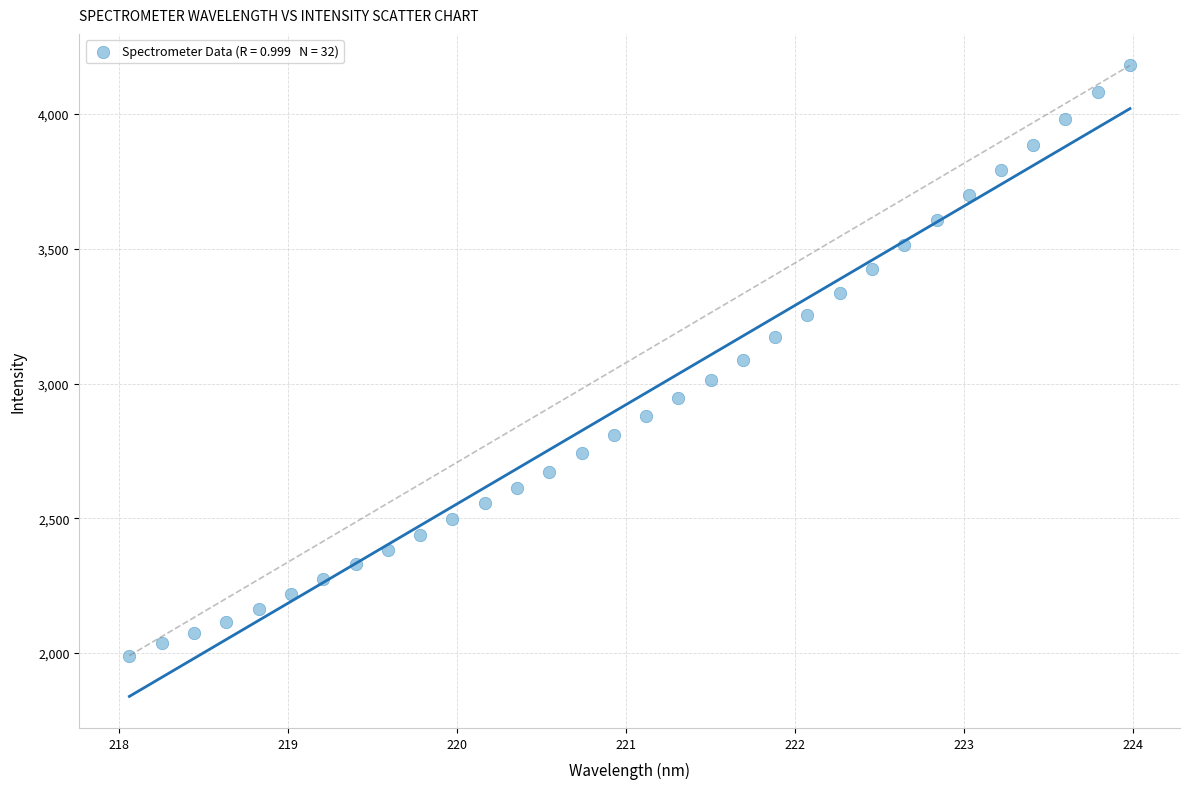

What is the range of X values (max minus min)?

5.9